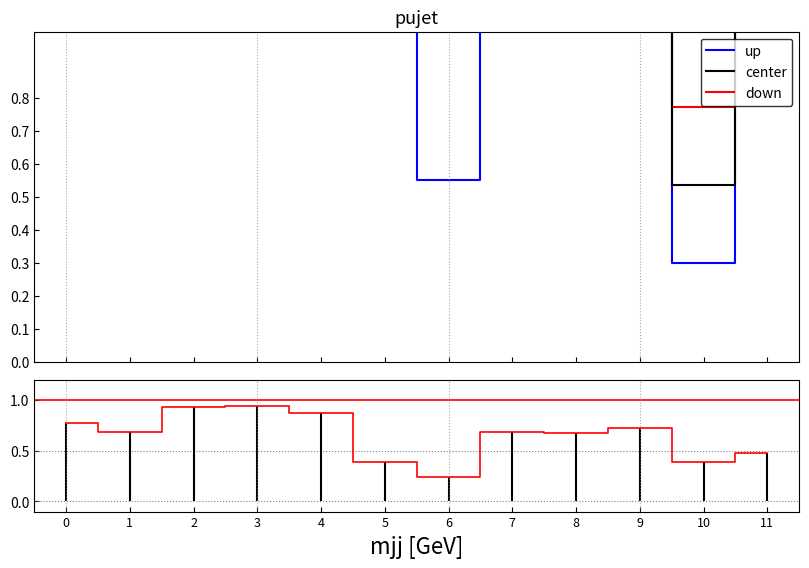

What is the total value across all series at 0?

3.2